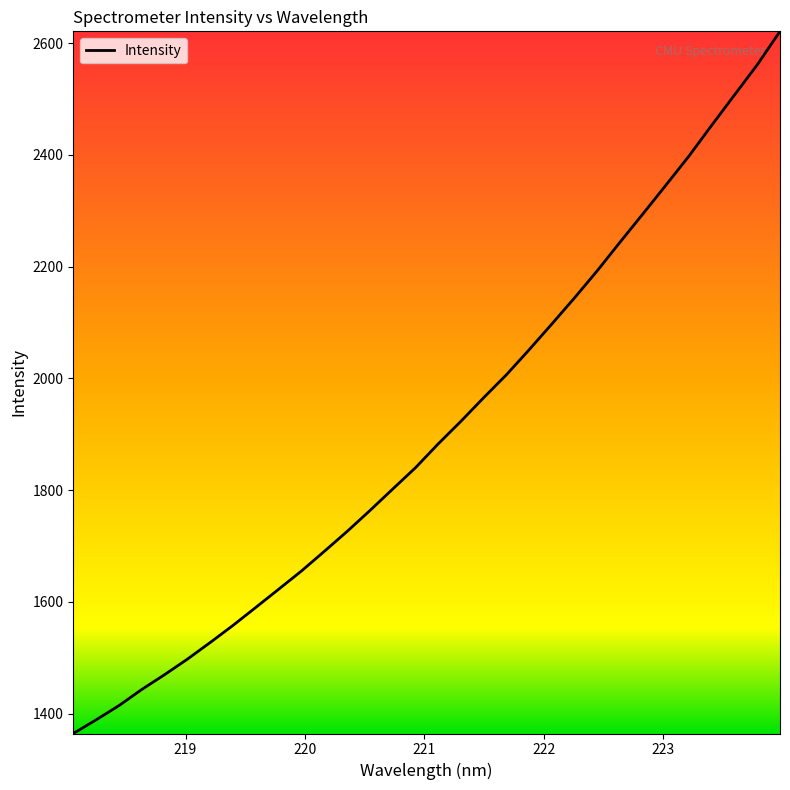

What is the greatest value displayed?

2620.9